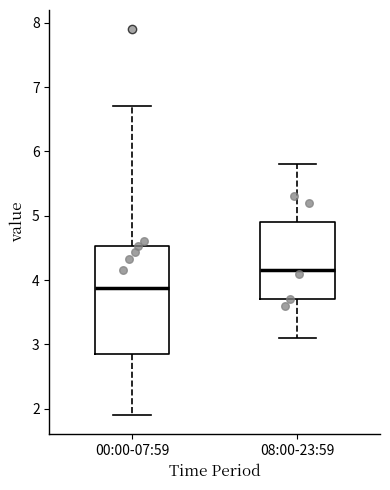

Which box is the tallest, from its lower edge to its upper edge?

00:00-07:59